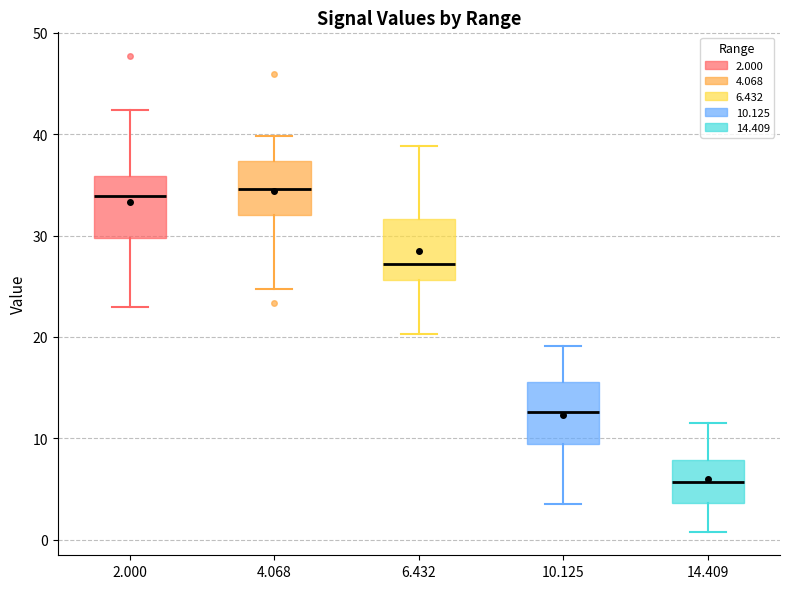

Reading left to right, transcribe this box plot: for each box, give where its median line is, the range the box spans, and where its two whiskers end, as read against the y-axis. The values are not printed on the chart, so give them approximately, as read against the axis.

2.000: median 34, box 30 to 36, whiskers 23 to 42
4.068: median 35, box 32 to 37, whiskers 25 to 40
6.432: median 27, box 26 to 32, whiskers 20 to 39
10.125: median 13, box 9 to 16, whiskers 4 to 19
14.409: median 6, box 4 to 8, whiskers 1 to 12